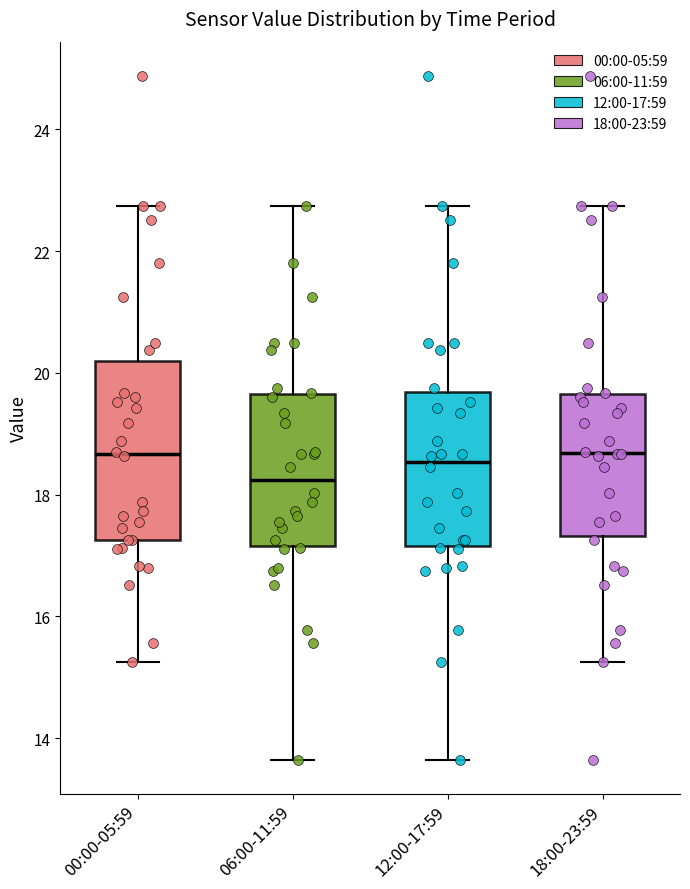

Reading left to right, read every box against the y-axis: the position of its median line, the range the box covers, and the ends of its whiskers. The values are not printed on the chart, so give them approximately, as read against the axis.

00:00-05:59: median 18.6, box 17.2 to 20.2, whiskers 15.2 to 22.8
06:00-11:59: median 18.2, box 17.2 to 19.6, whiskers 13.6 to 22.8
12:00-17:59: median 18.6, box 17.2 to 19.6, whiskers 13.6 to 22.8
18:00-23:59: median 18.6, box 17.4 to 19.6, whiskers 15.2 to 22.8